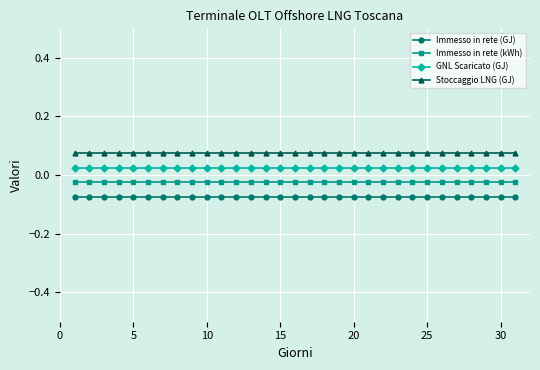

Rank the series by their maximum value, from lowest to highest.

Immesso in rete (GJ), Immesso in rete (kWh), GNL Scaricato (GJ), Stoccaggio LNG (GJ)